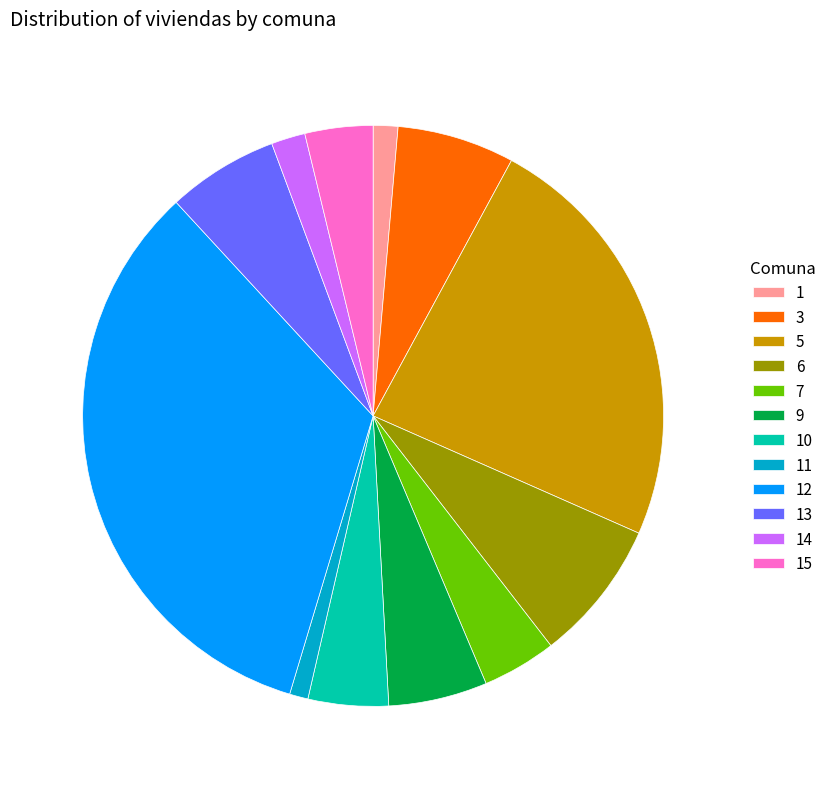

Count the number of slices in the pie.

12